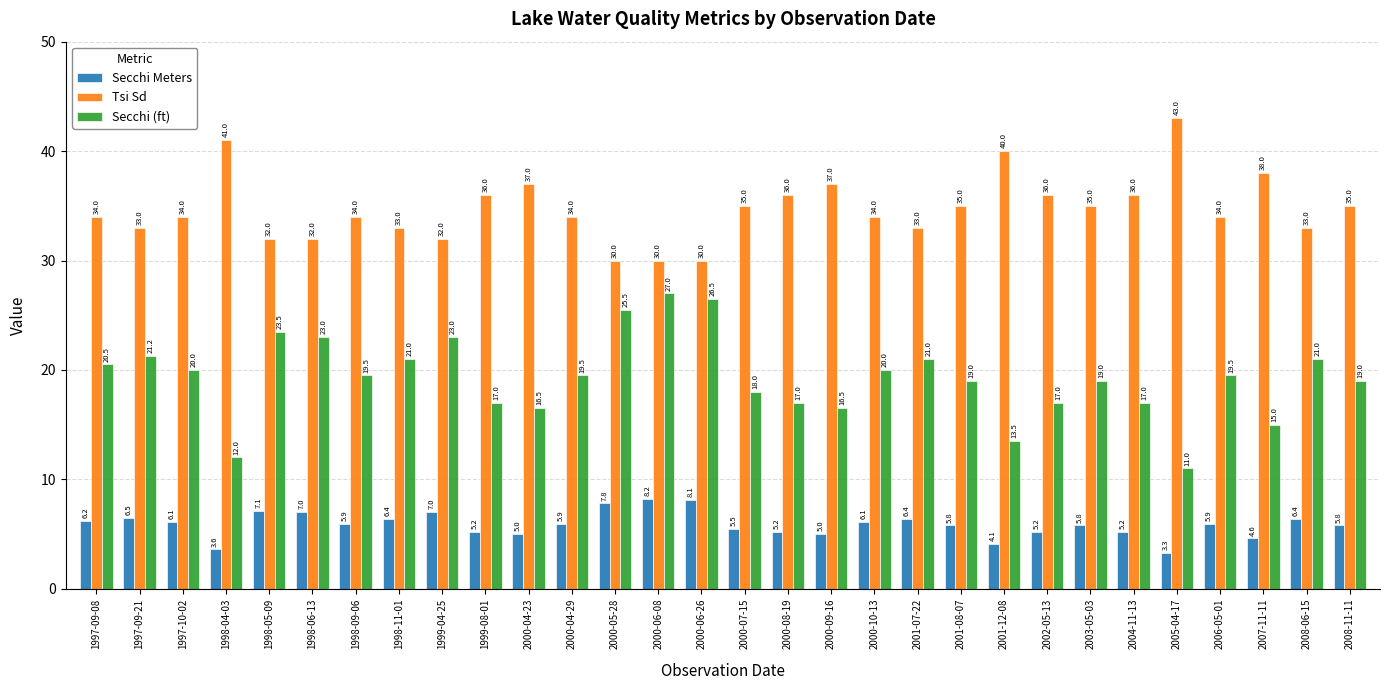

Is it true that Tsi Sd equals 33.0 at 2001-07-22?

True